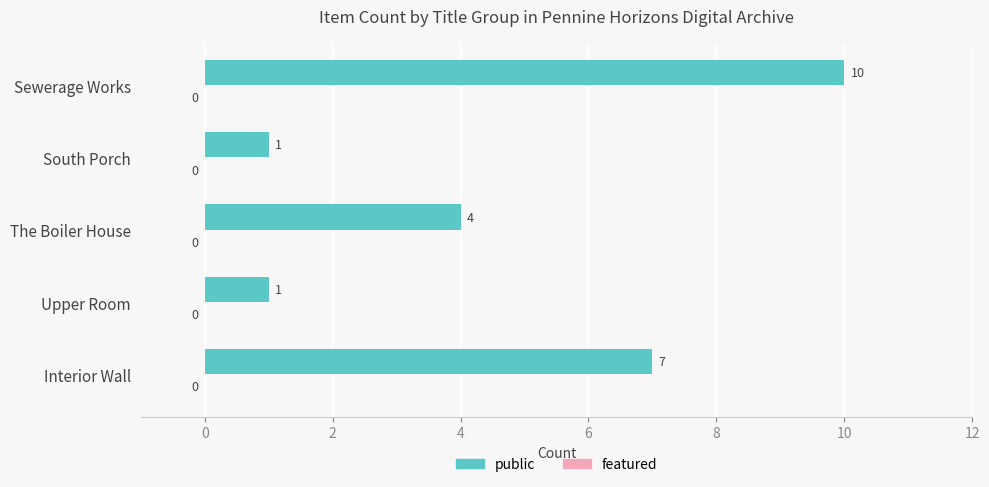

Reading top to bottom, extract all data points from this chart.

10	1	4	1	7